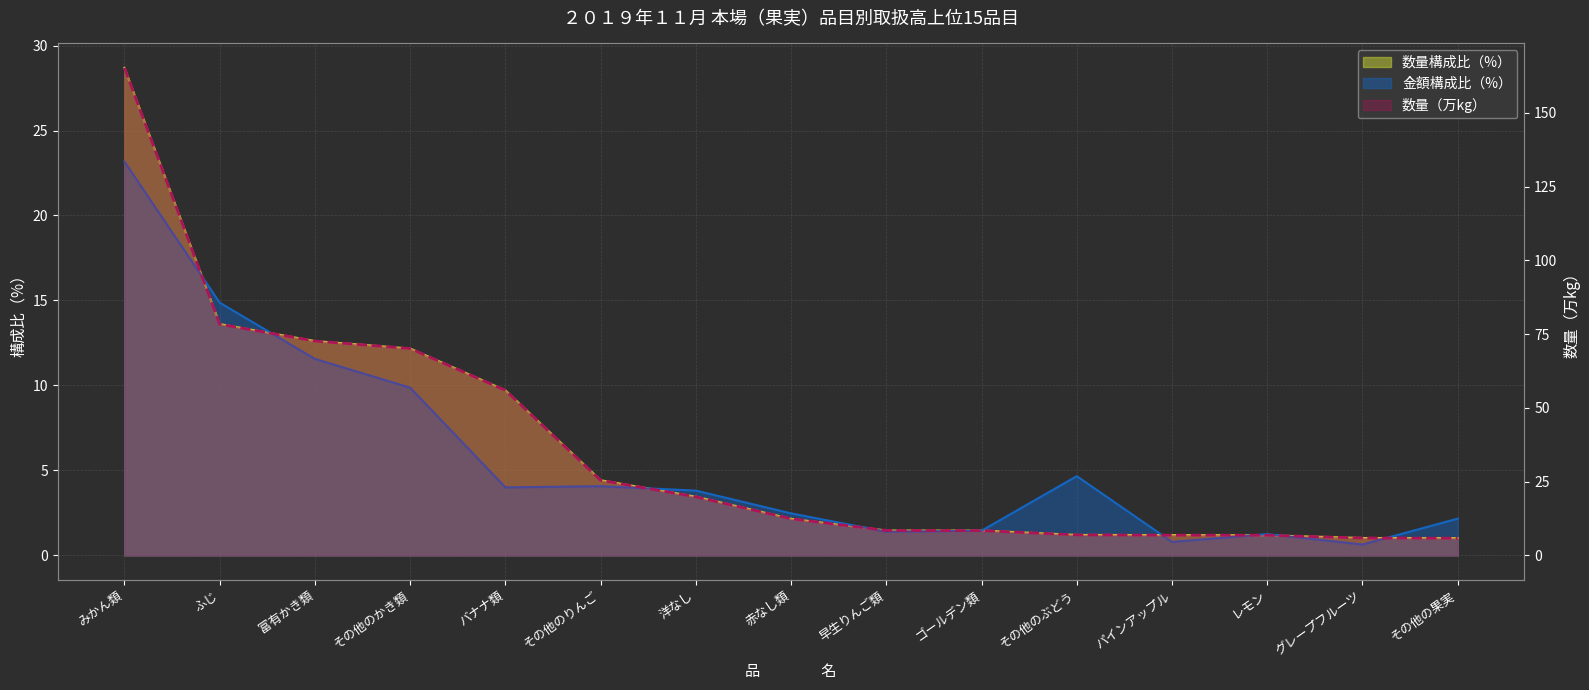

At which category is the sum across all series the highest?

みかん類